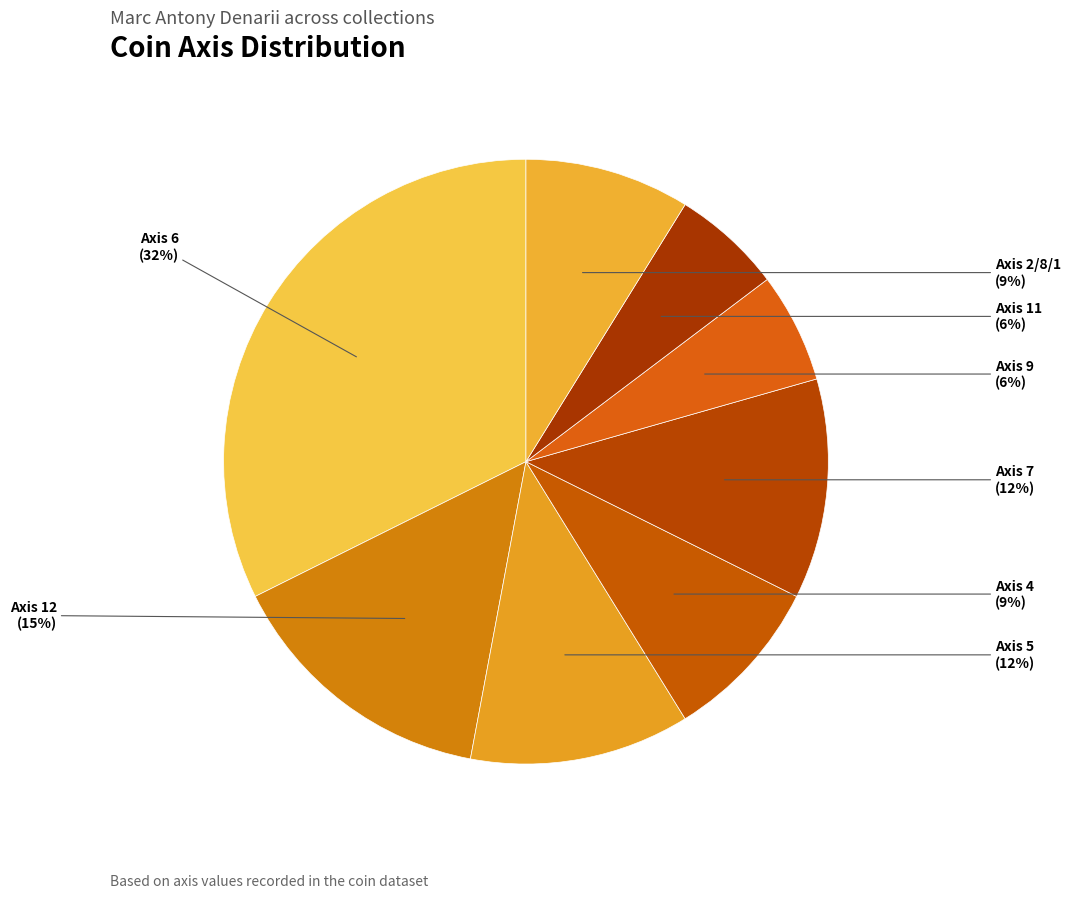

Is it true that Axis 9 is 1% of the pie?

False